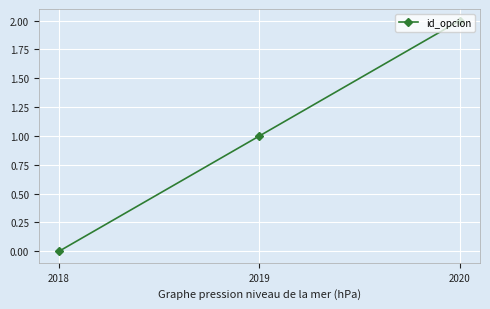

The value at 2019 is 1. True or false?

True